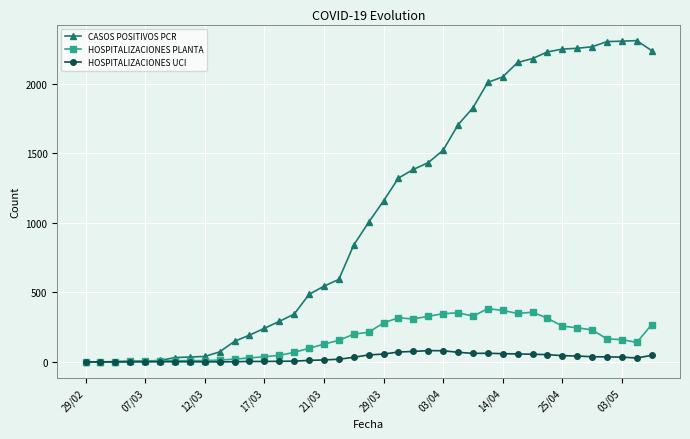

What are all the series names shown in the legend?

CASOS POSITIVOS PCR, HOSPITALIZACIONES PLANTA, HOSPITALIZACIONES UCI